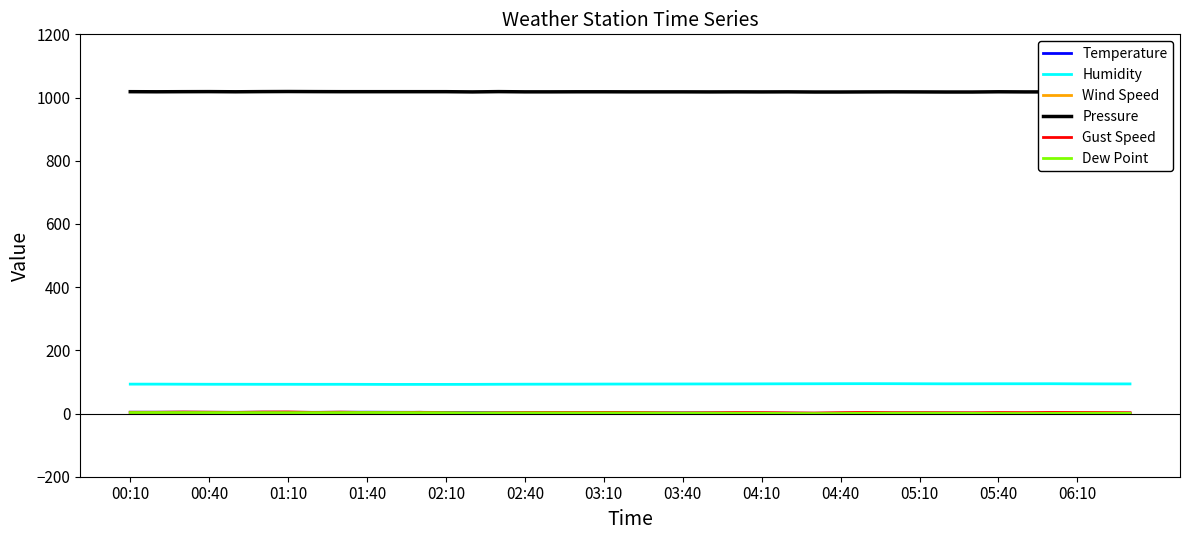

What is the average value of the Pressure series?

1018.2